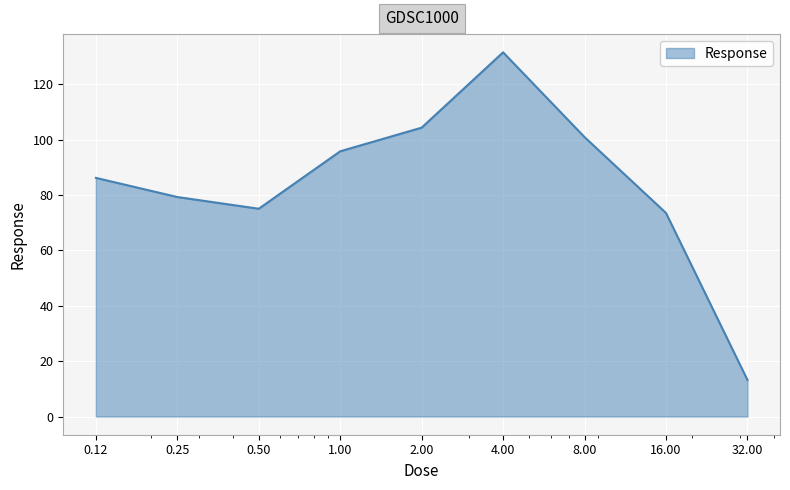

What is the difference between the maximum and minimum values?

118.3